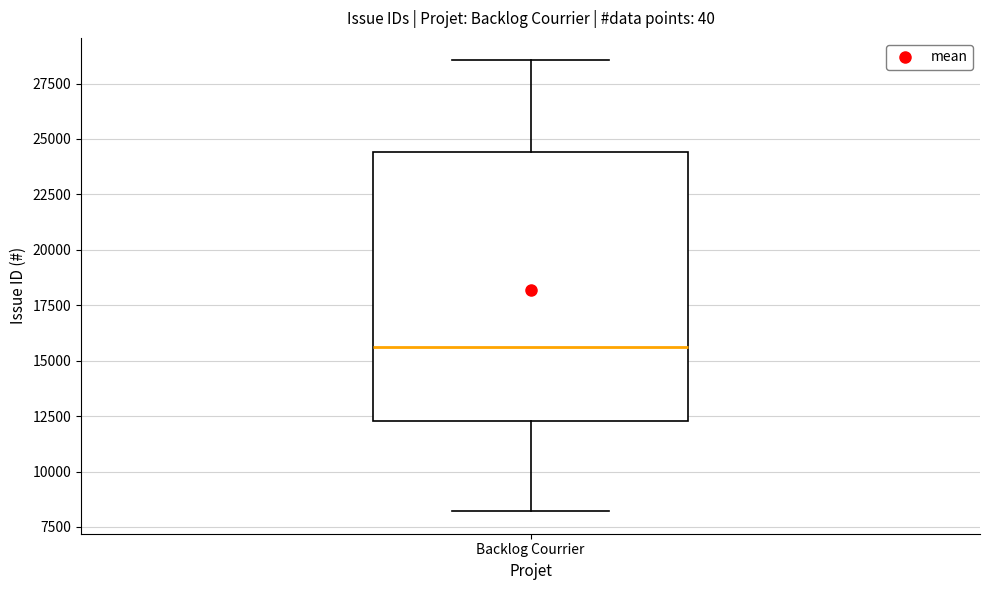

Where does the upper whisker of the box for Backlog Courrier end on the y-axis? The values are not printed on the chart, so give them approximately, as read against the axis.

28500